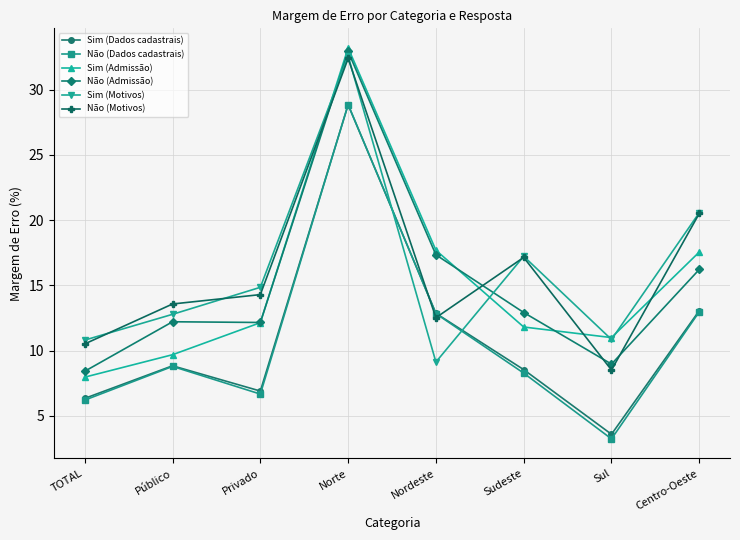

What is the lowest value of the Sim (Motivos) series?

9.1